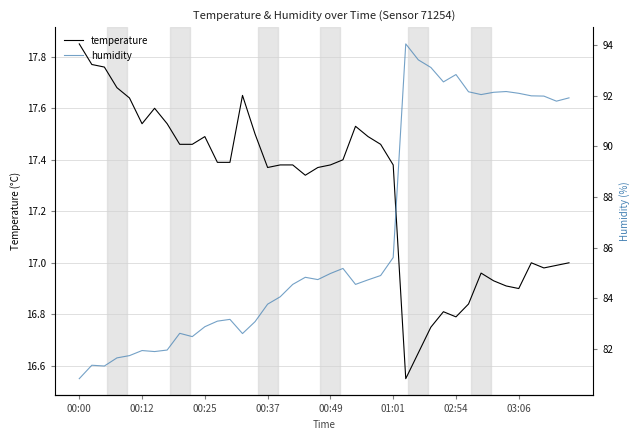

True or false: humidity and temperature cross at least once.

False